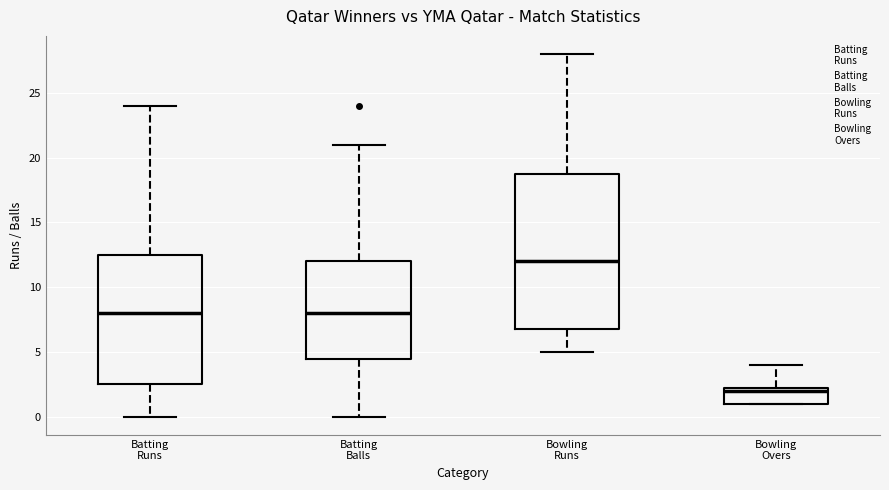

Which box has the highest median line?

Bowling Runs